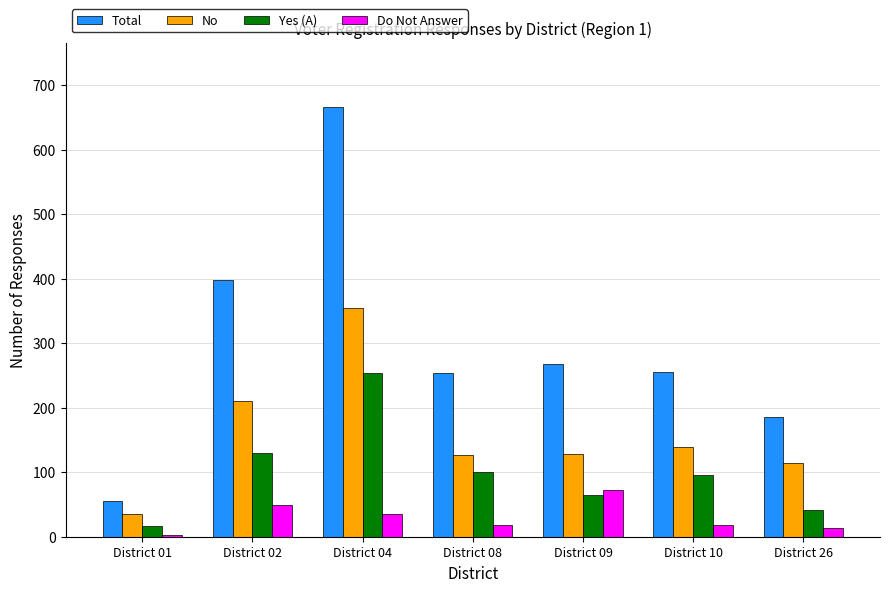

Which series has the largest total across all categories?

Total